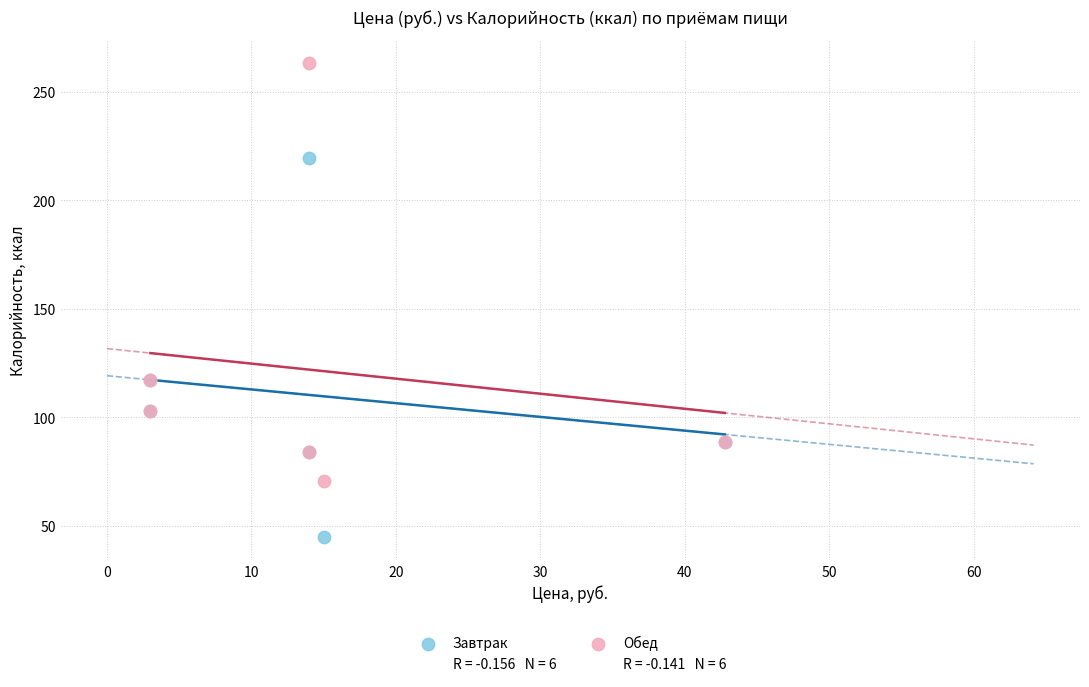

Which series has the widest spread of Y values?

Обед